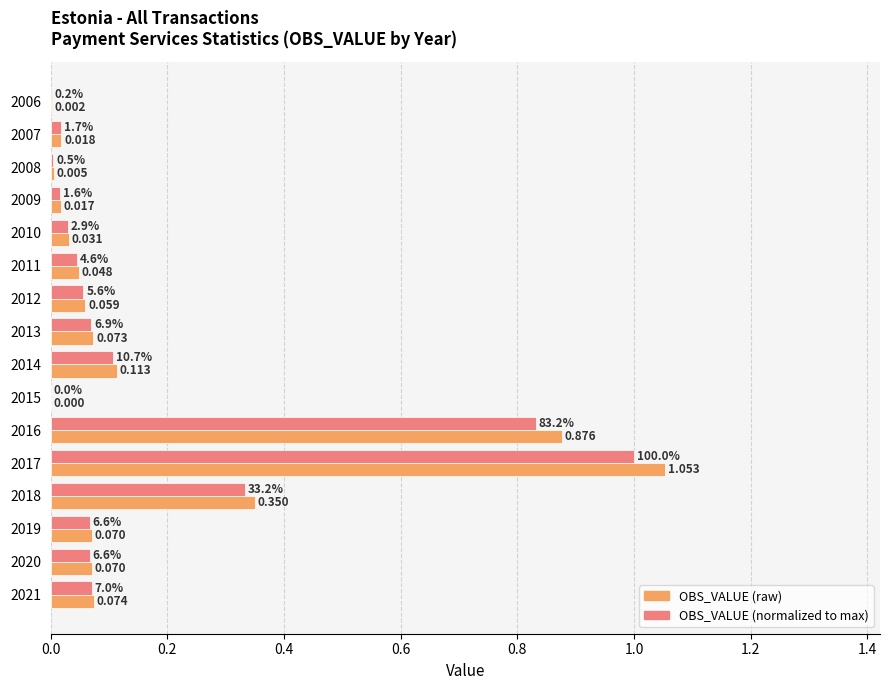

How many data points does each series have?

16